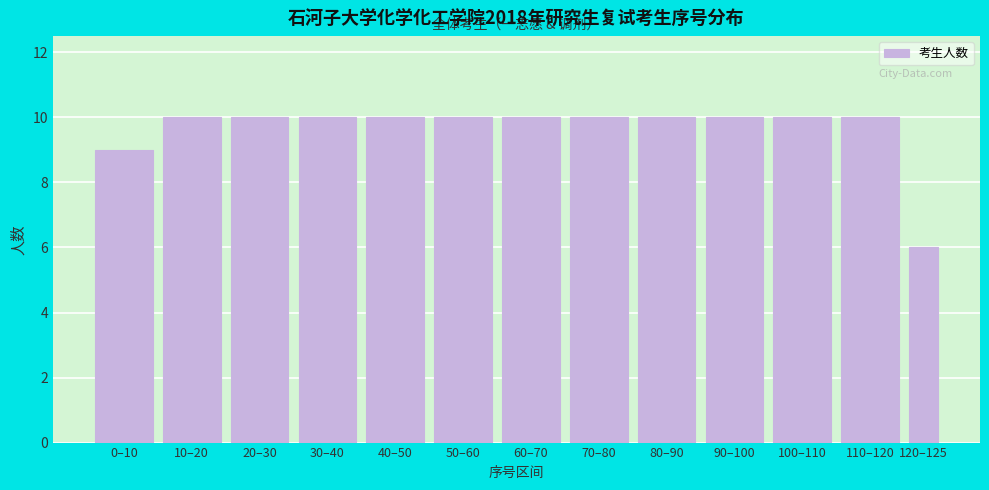

Reading left to right, what are all the values shown in this chart?

0–10=9	10–20=10	20–30=10	30–40=10	40–50=10	50–60=10	60–70=10	70–80=10	80–90=10	90–100=10	100–110=10	110–120=10	120–125=6